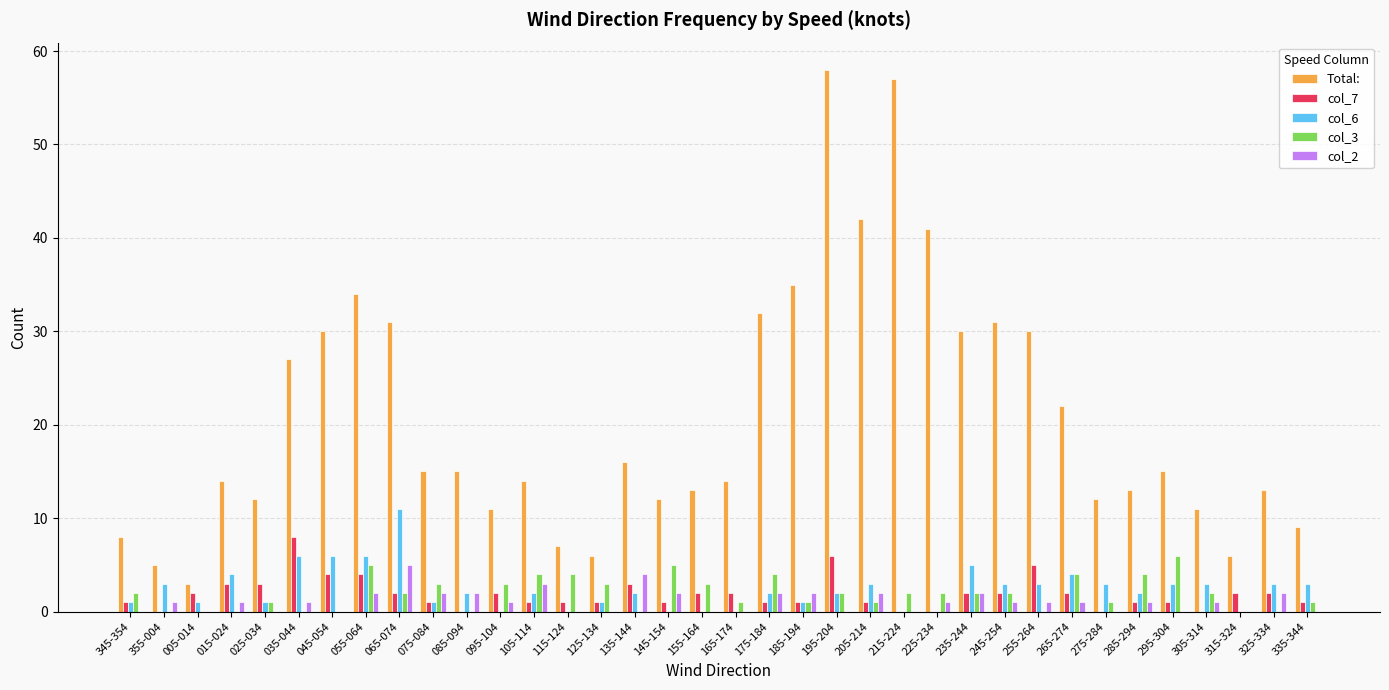

Is it true that col_3 equals 3 at 005-014?

False